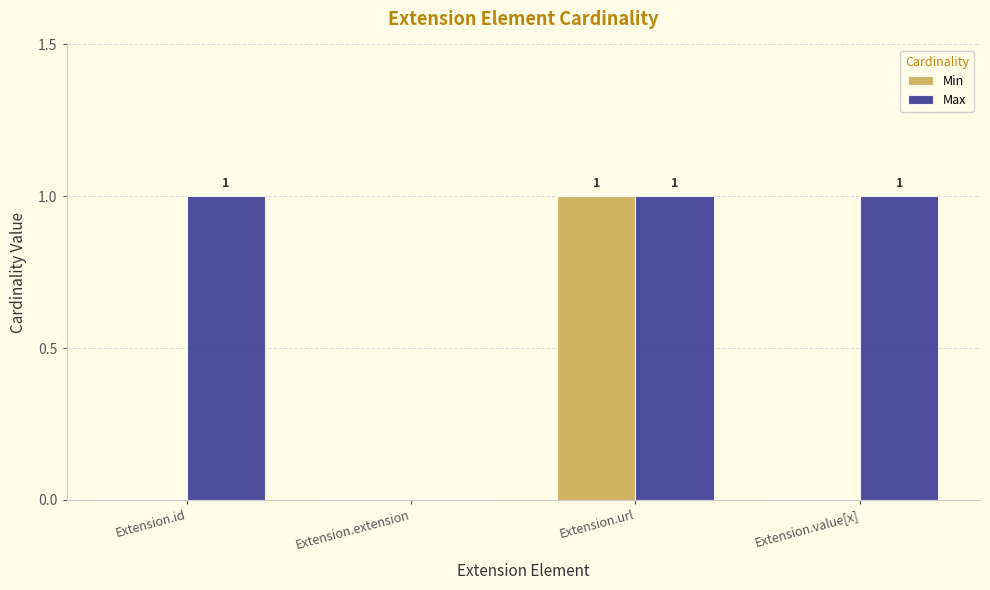

Is it true that Min equals 1 at Extension.url?

True